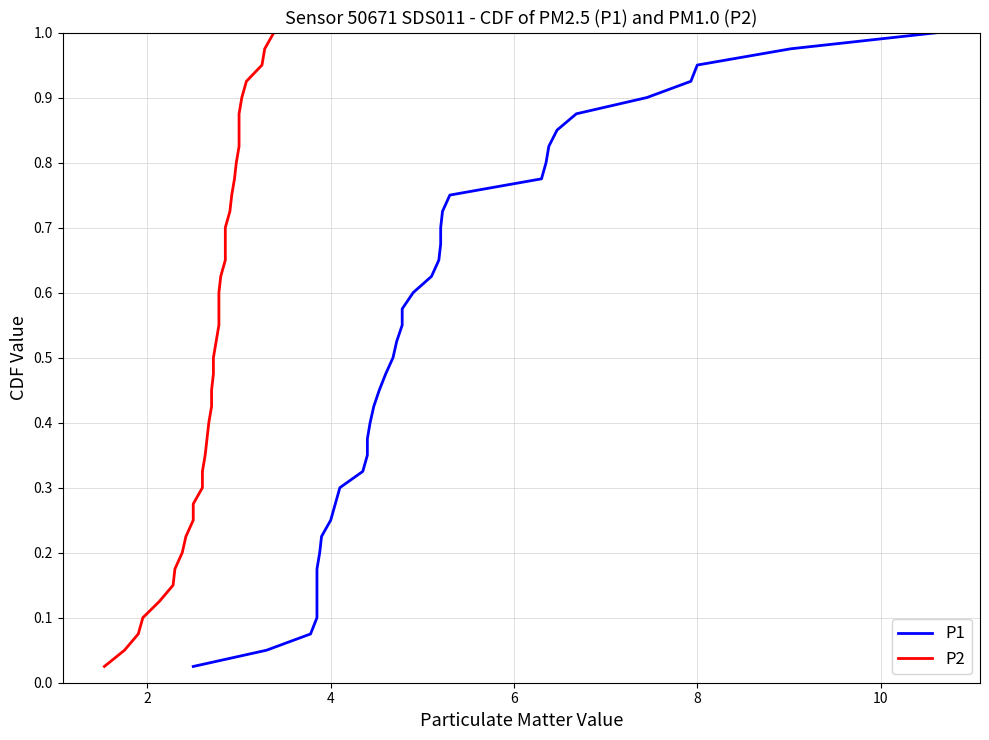

Reading left to right, what are all the values shown in this chart?

P1: 0.0	0.1	0.1	0.1	0.1	0.1	0.2	0.2	0.2	0.2	0.3	0.3	0.3	0.3	0.4	0.4	0.4	0.5	0.5	0.5	0.5	0.6	0.6	0.6	0.6	0.7	0.7	0.7	0.7	0.8	0.8	0.8	0.8	0.8	0.9	0.9	0.9	0.9	1.0	1.0
P2: 0.0	0.1	0.1	0.1	0.1	0.1	0.2	0.2	0.2	0.2	0.3	0.3	0.3	0.3	0.4	0.4	0.4	0.5	0.5	0.5	0.5	0.6	0.6	0.6	0.6	0.7	0.7	0.7	0.7	0.8	0.8	0.8	0.8	0.8	0.9	0.9	0.9	0.9	1.0	1.0